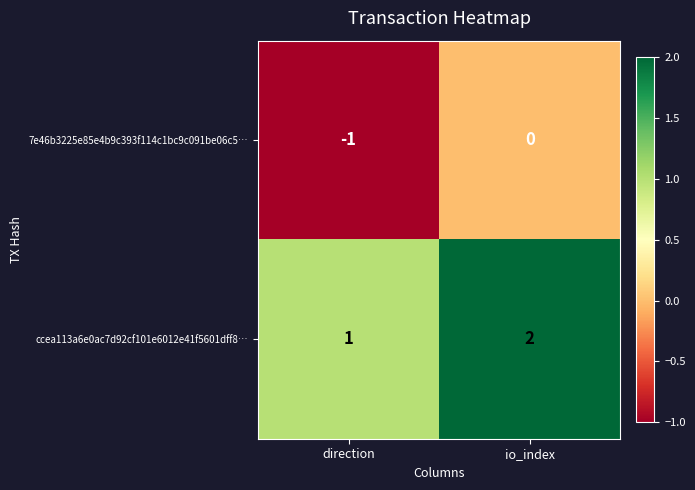

True or false: ccea113a6e0ac7d92cf101e6012e41f5601dff8… has a value of 1 at direction.

True